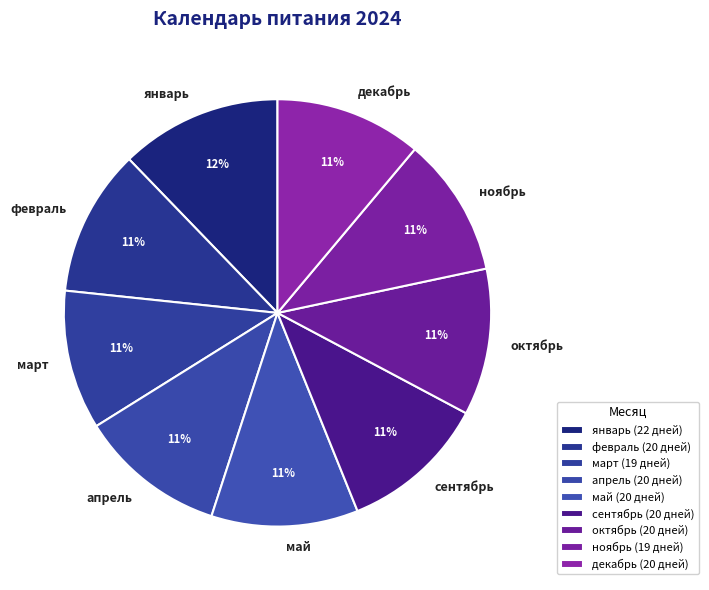

Is it true that февраль is 21% of the pie?

False